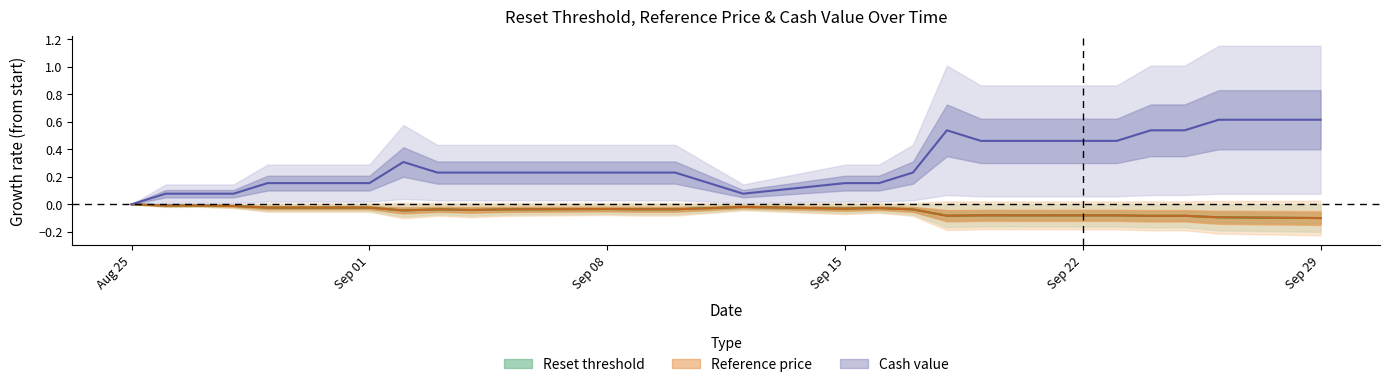

Reading left to right, what are all the values shown in this chart?

Reset threshold: 0.0	-0.0	-0.0	-0.0	-0.0	-0.0	-0.0	-0.0	-0.0	-0.0	-0.0	-0.0	-0.0	-0.0	-0.0	-0.0	-0.0	-0.0	-0.1	-0.1	-0.1	-0.1	-0.1	-0.1	-0.1	-0.1
Reference price: 0.0	-0.0	-0.0	-0.0	-0.0	-0.0	-0.0	-0.0	-0.0	-0.0	-0.0	-0.0	-0.0	-0.0	-0.0	-0.0	-0.0	-0.0	-0.1	-0.1	-0.1	-0.1	-0.1	-0.1	-0.1	-0.1
Cash value: 0.0	0.1	0.1	0.1	0.2	0.2	0.3	0.2	0.2	0.2	0.2	0.2	0.2	0.2	0.1	0.2	0.2	0.2	0.5	0.5	0.5	0.5	0.5	0.5	0.6	0.6